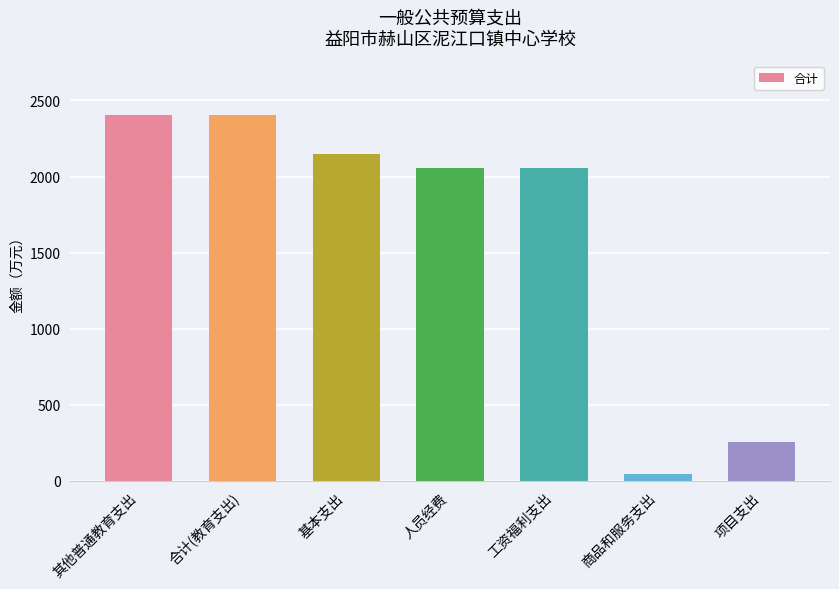

How many values are below 2054?

2